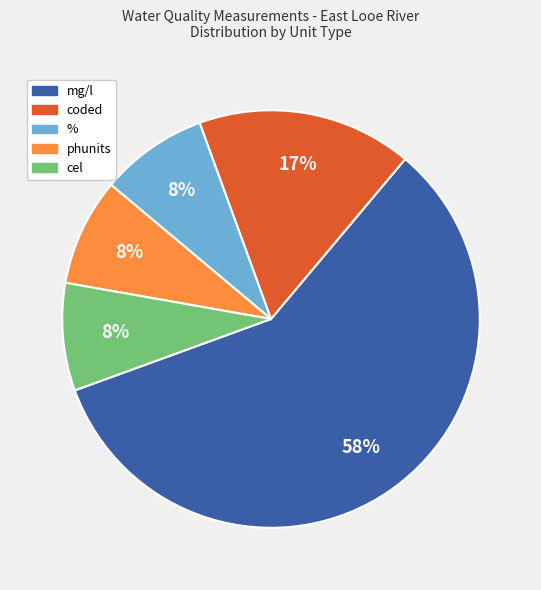

Which slice is the largest?

mg/l